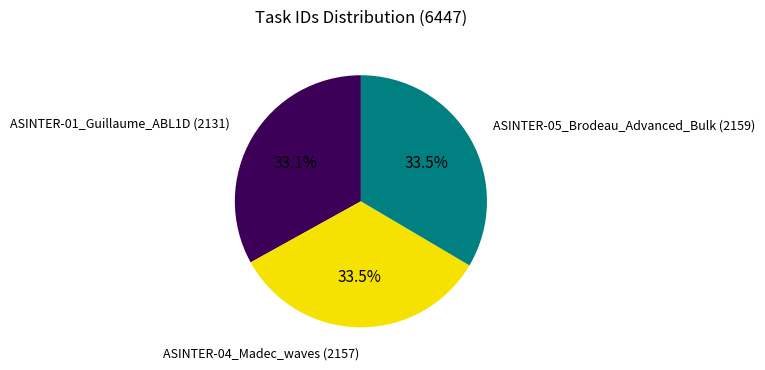

Does any single category account for the majority?

No